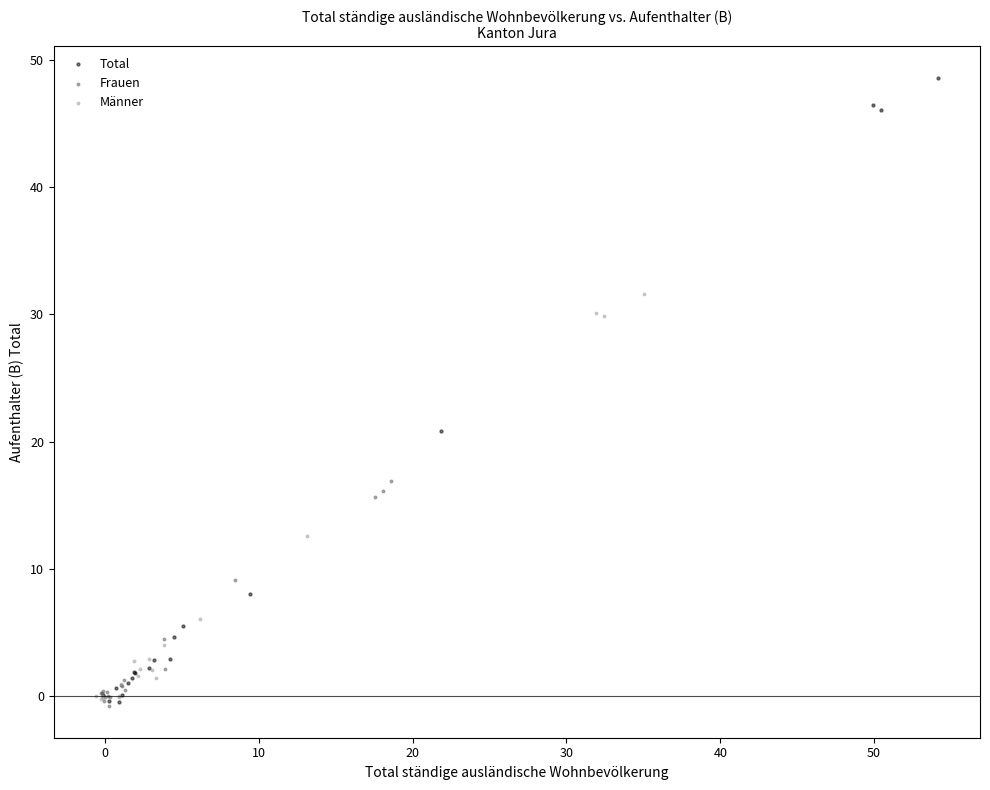

Which series contains the highest Y value?

Total